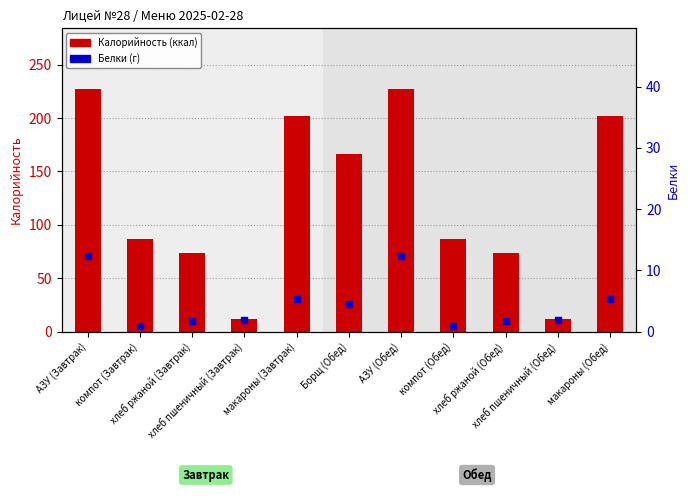

At how many categories does at least one series exceed 186?

4